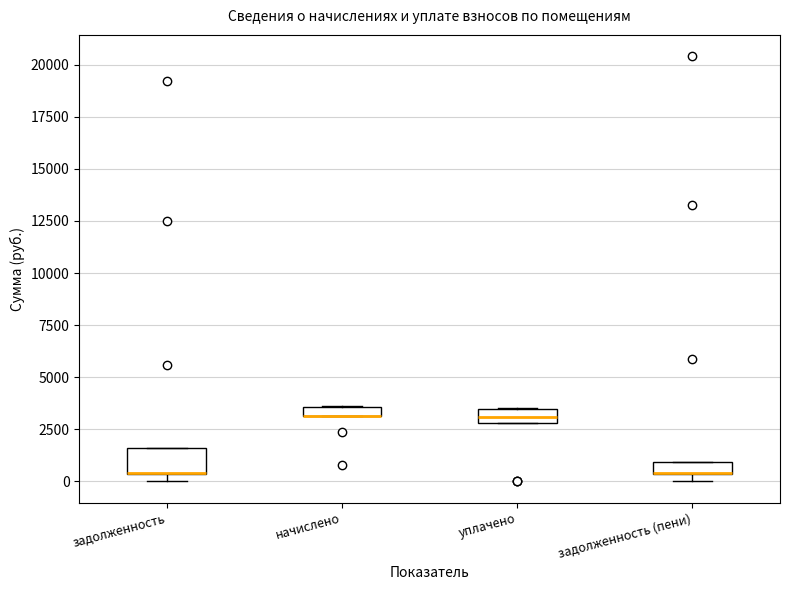

Where is the lower edge of the box for уплачено on the y-axis? The values are not printed on the chart, so give them approximately, as read against the axis.

3000